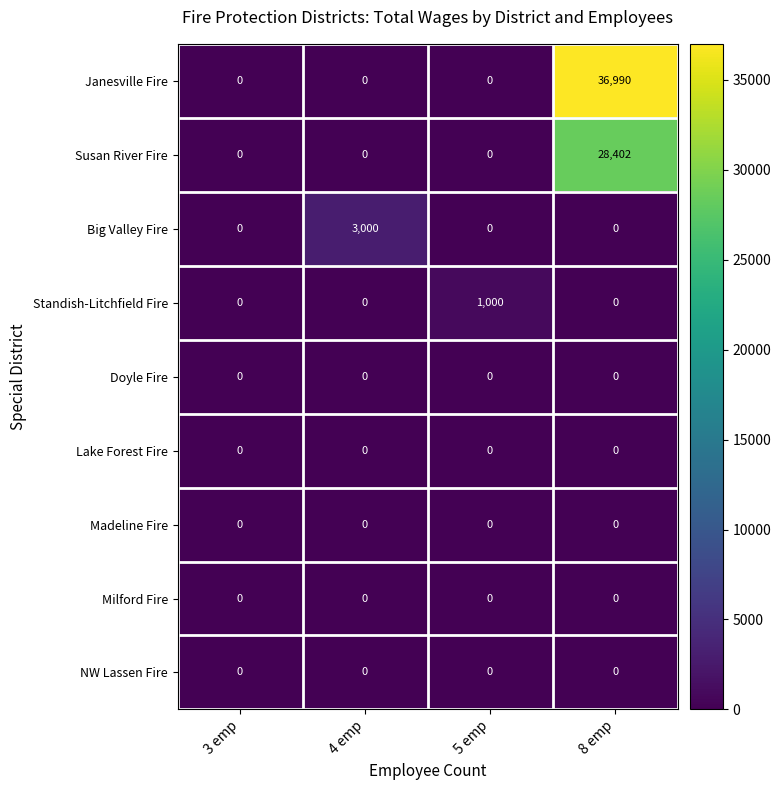

Which series has the largest total across all categories?

row_0